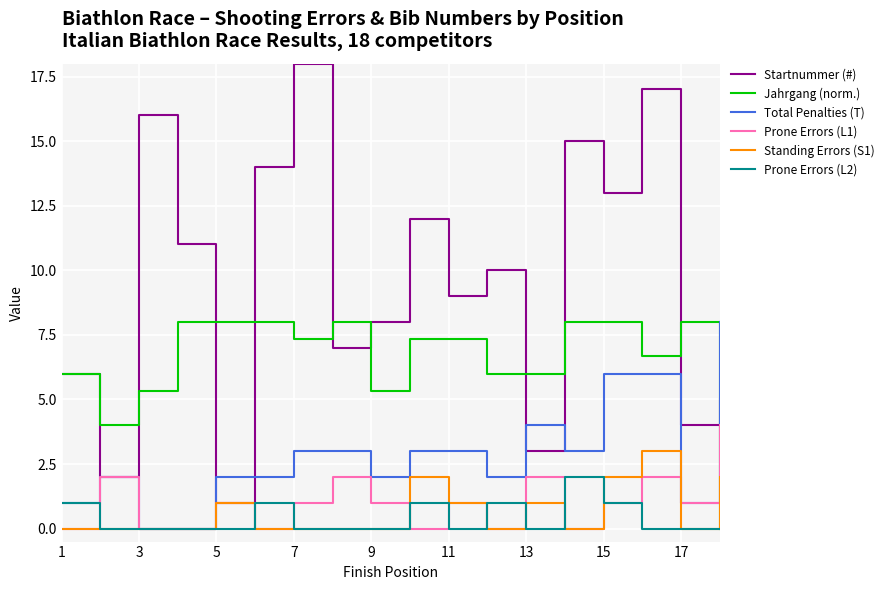

What is the highest value of the Total Penalties (T) series?

8.0